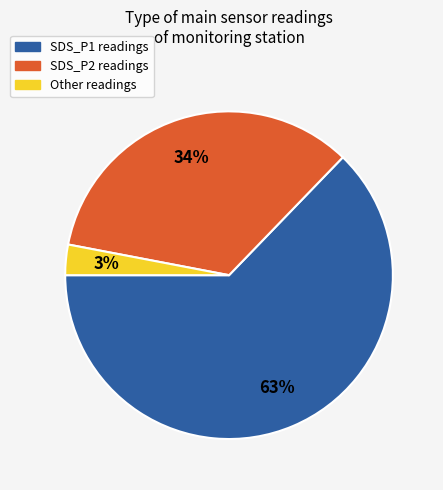

To the nearest percent, what is the difference between the largest and smallest slice percentages?

60%